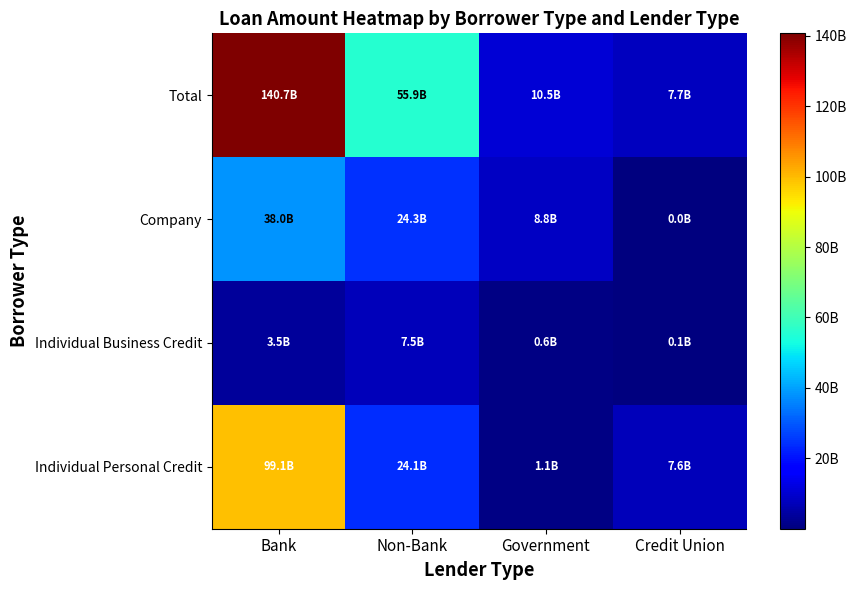

Reading left to right, list all the values displayed in this chart.

Individual Personal Credit: Bank=99130795014	Non-Bank=24072039890	Government=1104114049	Credit Union=7593891895
Individual Business Credit: Bank=3521025999	Non-Bank=7457693721	Government=634540578	Credit Union=103739071
Company: Bank=38007471535	Non-Bank=24334789832	Government=8783569731	Credit Union=23973356
Total: Bank=140659292548	Non-Bank=55864523443	Government=10522224358	Credit Union=7721604322